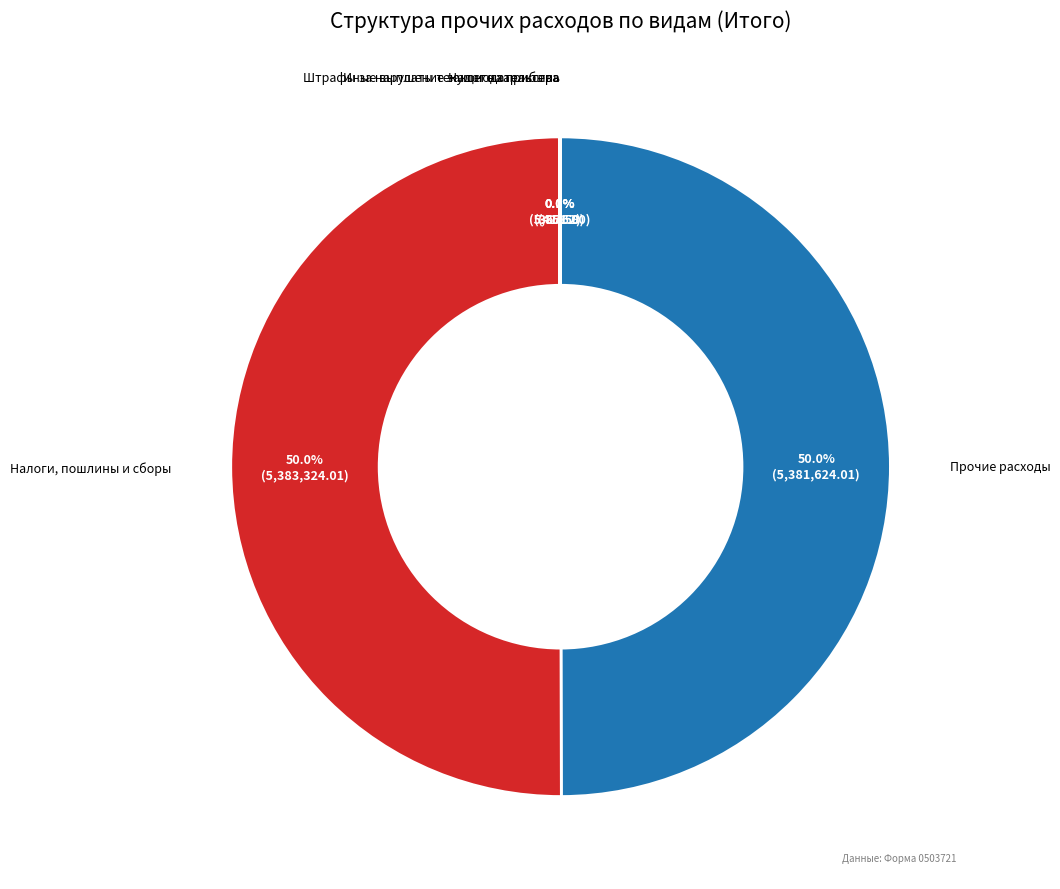

How much of the chart is everything except Прочие расходы?

50.0%